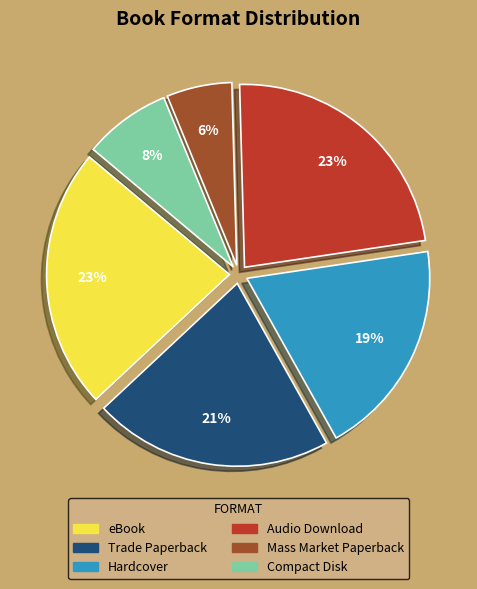

Which has a higher value, Audio Download or Trade Paperback?

Audio Download